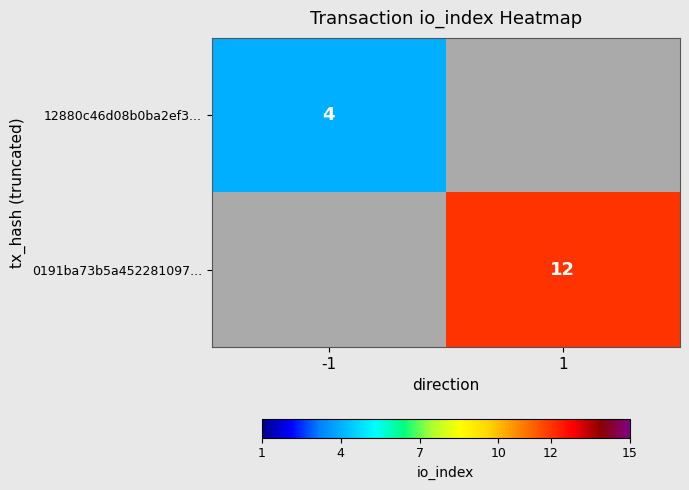

True or false: 12880c46d08b0ba2ef3... has a value of 5 at -1.

False